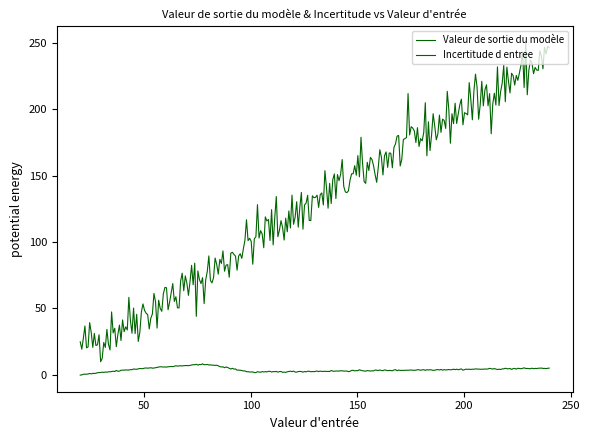

How many lines are shown in the chart?

2